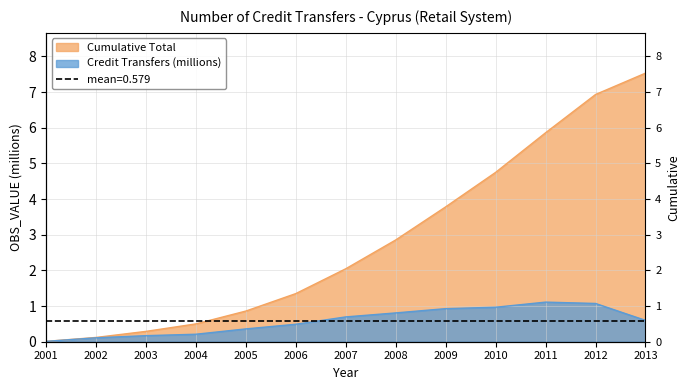

At how many categories does at least one series exceed 7?

1